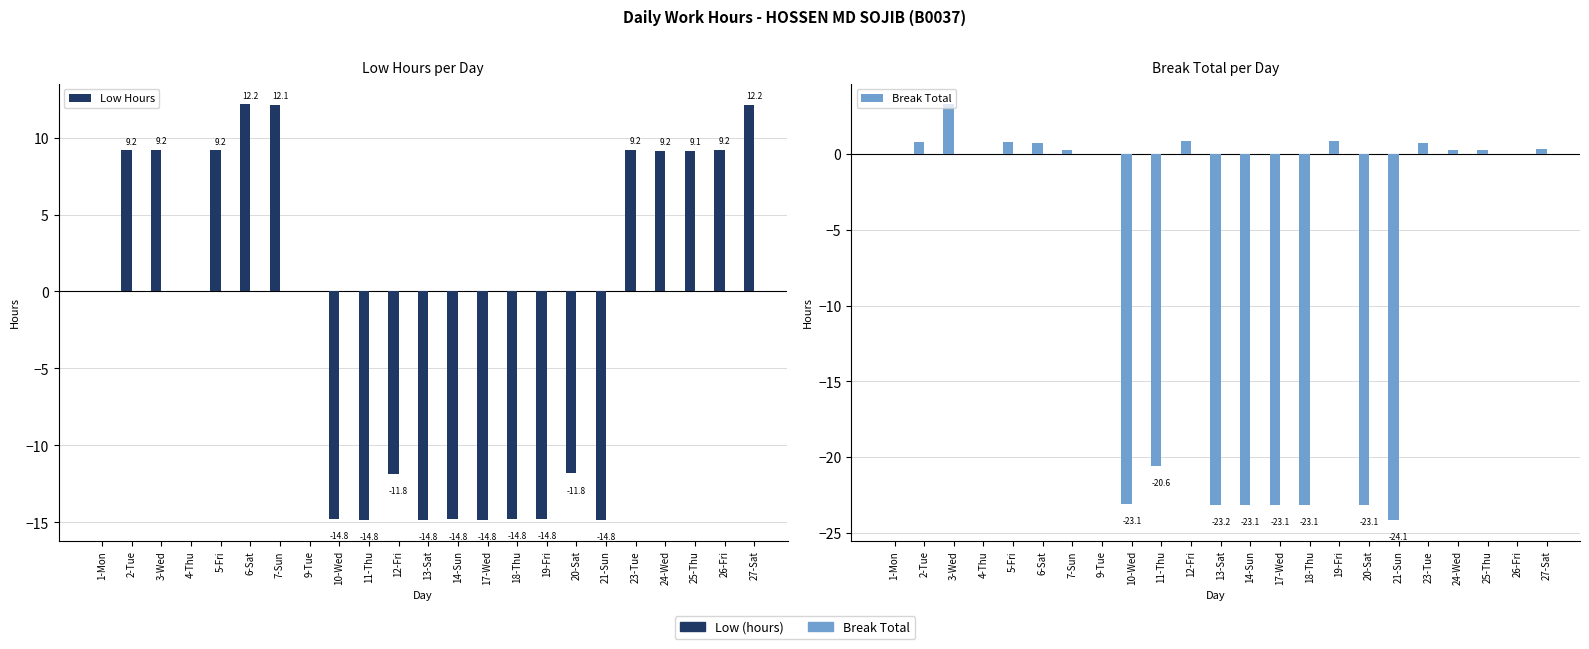

What is the label of the 19th bar from the left?

23-Tue